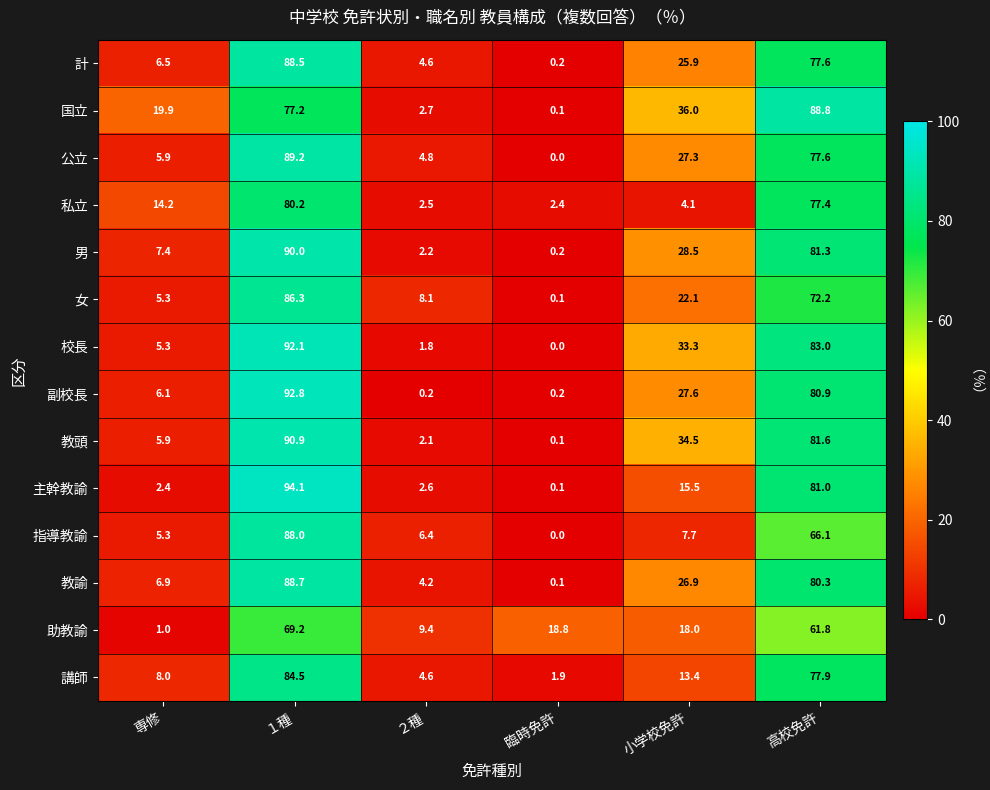

What is the approximate value of 教諭 at ２種?

4.2